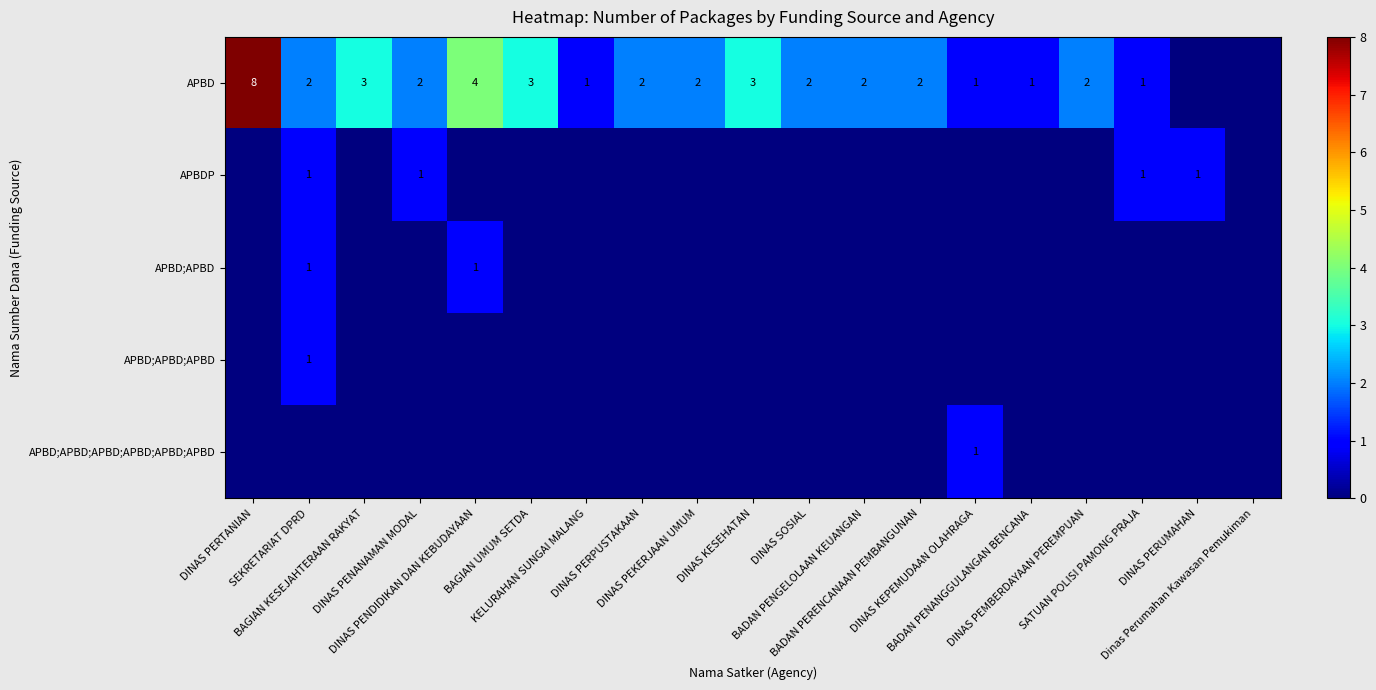

Where is APBD;APBD;APBD nearest to the value 0?

DINAS PERTANIAN